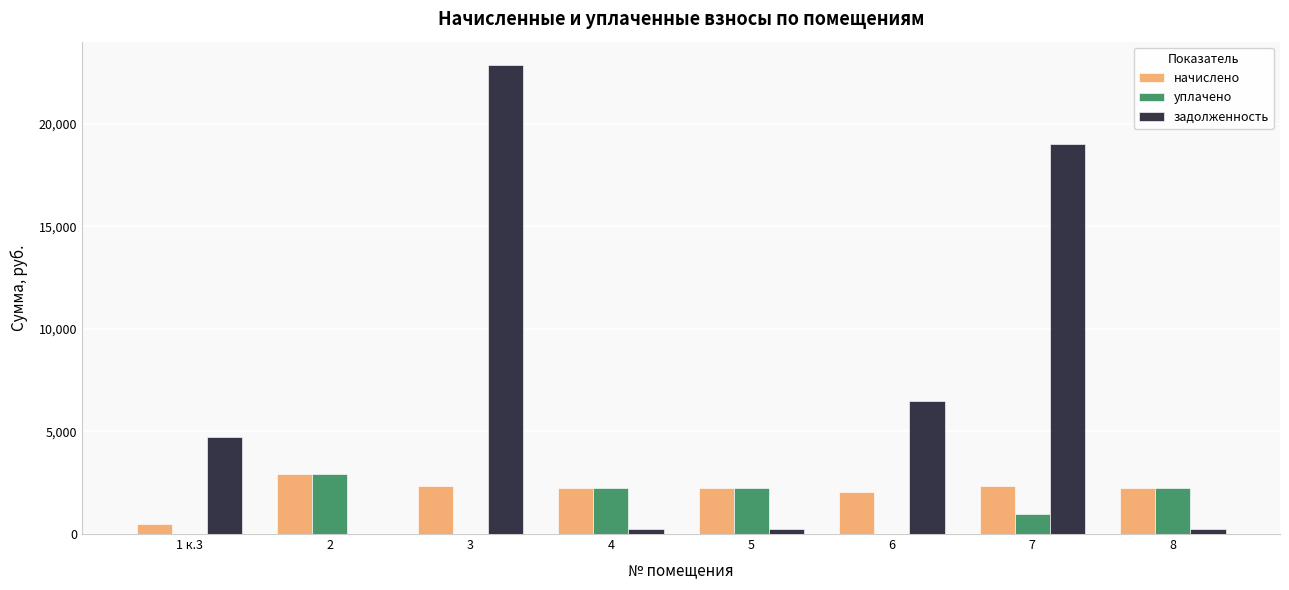

What is the maximum value shown in the chart?

22846.5